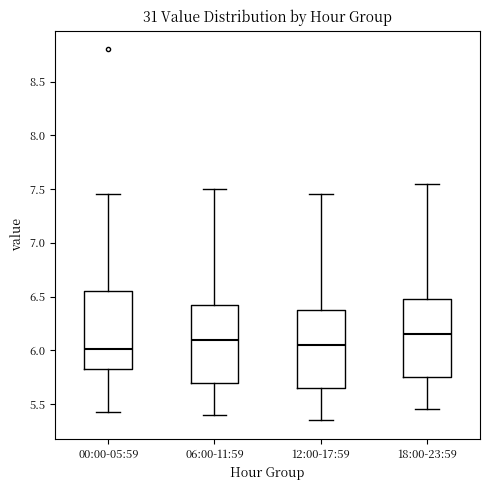

Reading left to right, read every box against the y-axis: the position of its median line, the range the box covers, and the ends of its whiskers. The values are not printed on the chart, so give them approximately, as read against the axis.

00:00-05:59: median 6.00, box 5.80 to 6.55, whiskers 5.45 to 7.45
06:00-11:59: median 6.10, box 5.70 to 6.45, whiskers 5.40 to 7.50
12:00-17:59: median 6.05, box 5.65 to 6.40, whiskers 5.35 to 7.45
18:00-23:59: median 6.15, box 5.75 to 6.50, whiskers 5.45 to 7.55